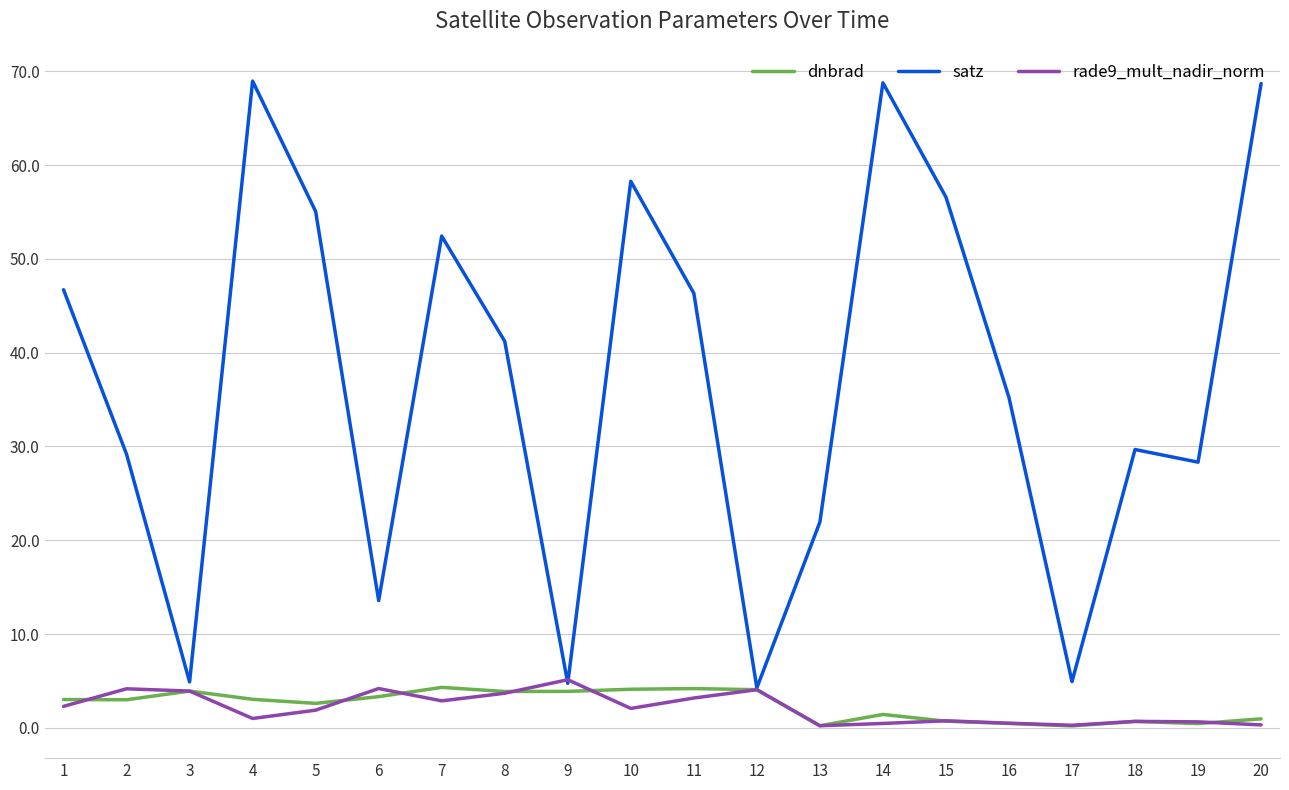

What are all the series names shown in the legend?

dnbrad, satz, rade9_mult_nadir_norm